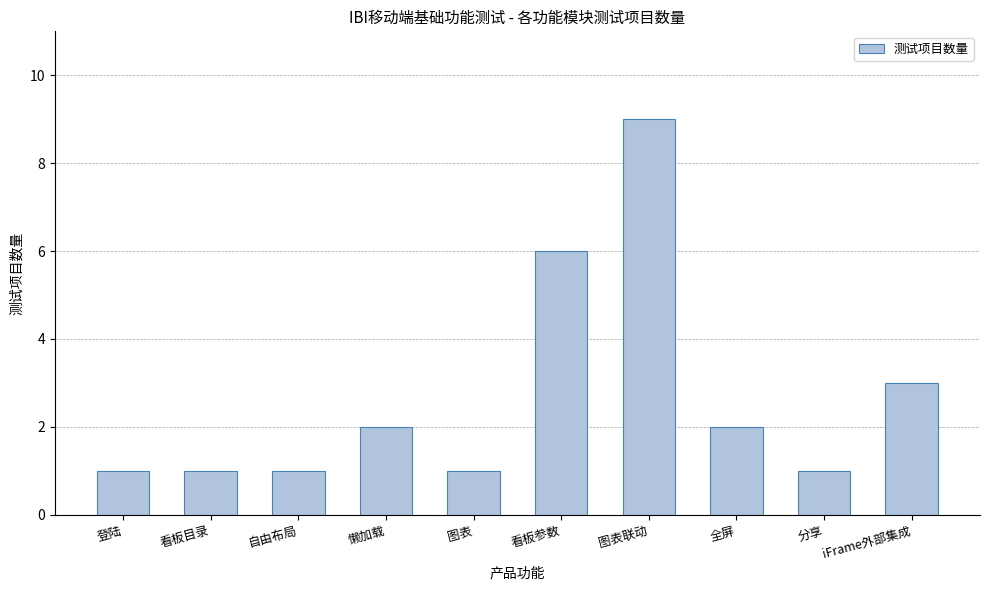

Count the values in the range 1 to 3.

8